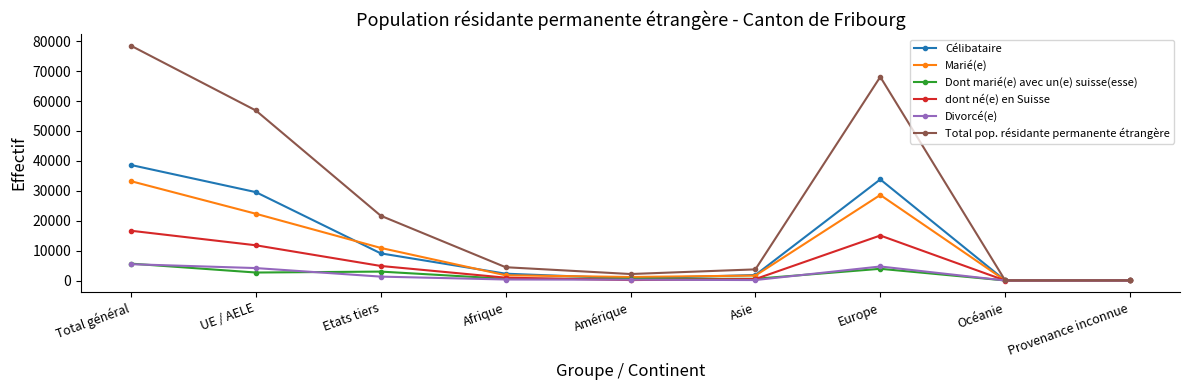

How many values in the Divorcé(e) series are below 336?

4